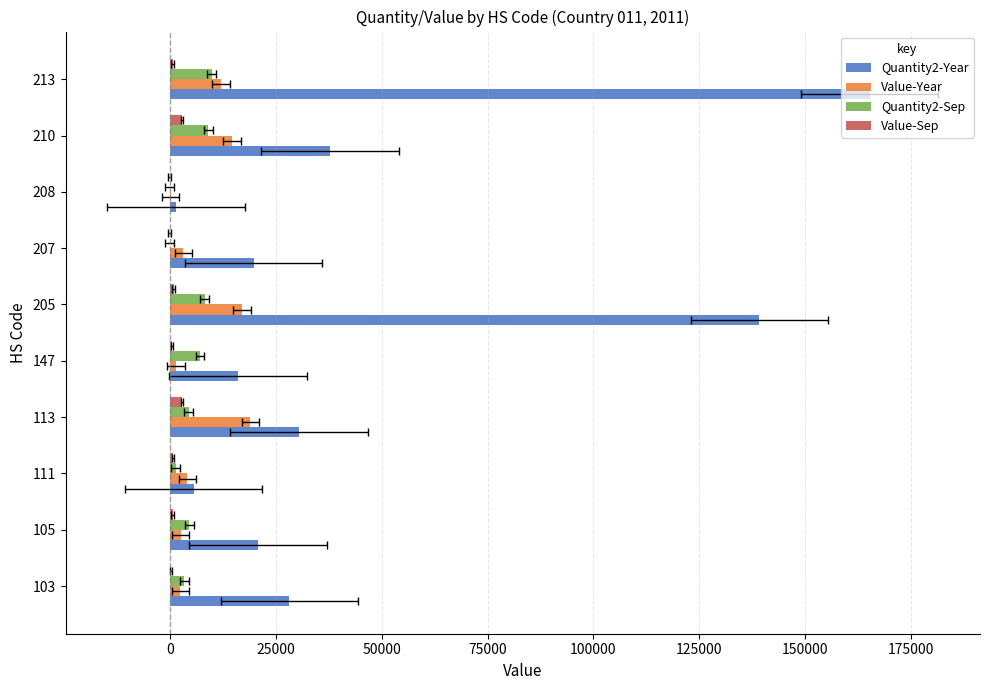

Reading left to right, transcribe all the data shown in this chart.

Quantity2-Year: 28254	20812	5663	30548	16078	139141	19805	1482	37804	165151
Value-Year: 2483	2622	4200	19073	1472	17096	3250	259	14687	12087
Quantity2-Sep: 3488	4650	1445	4536	7148	8230	0	0	9131	9939
Value-Sep: 341	701	778	2861	504	941	0	0	2933	686